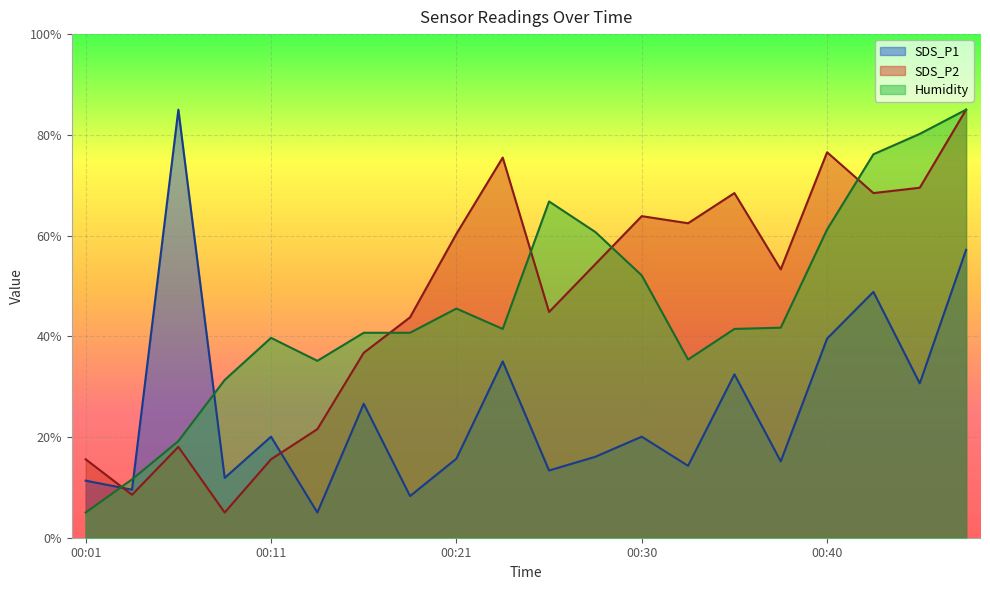

At which label does Humidity first exceed 41?

00:21